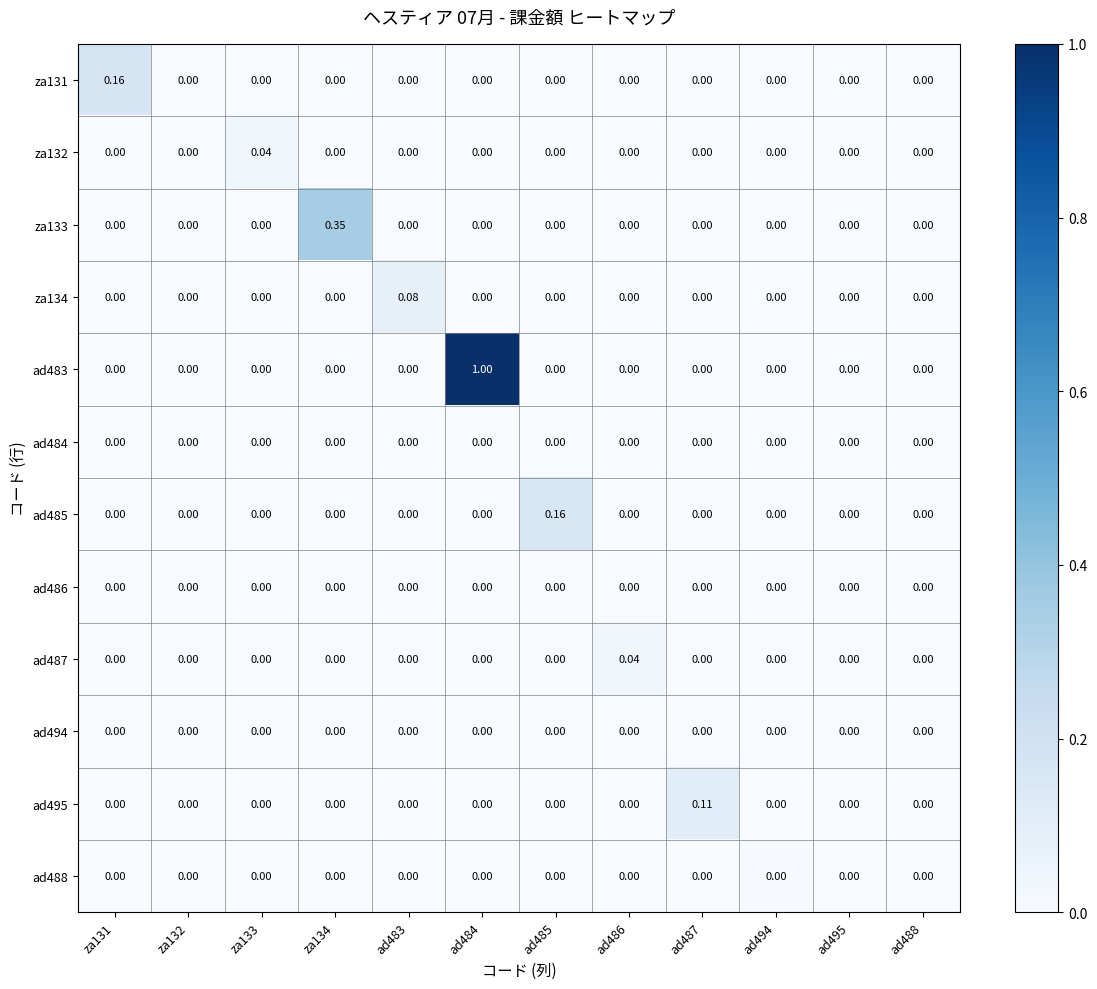

Reading right to left, transcribe all the data shown in this chart.

za131: ad488=0.0	ad495=0.0	ad494=0.0	ad487=0.0	ad486=0.0	ad485=0.0	ad484=0.0	ad483=0.0	za134=0.0	za133=0.0	za132=0.0	za131=0.2
za132: ad488=0.0	ad495=0.0	ad494=0.0	ad487=0.0	ad486=0.0	ad485=0.0	ad484=0.0	ad483=0.0	za134=0.0	za133=0.0	za132=0.0	za131=0.0
za133: ad488=0.0	ad495=0.0	ad494=0.0	ad487=0.0	ad486=0.0	ad485=0.0	ad484=0.0	ad483=0.0	za134=0.3	za133=0.0	za132=0.0	za131=0.0
za134: ad488=0.0	ad495=0.0	ad494=0.0	ad487=0.0	ad486=0.0	ad485=0.0	ad484=0.0	ad483=0.1	za134=0.0	za133=0.0	za132=0.0	za131=0.0
ad483: ad488=0.0	ad495=0.0	ad494=0.0	ad487=0.0	ad486=0.0	ad485=0.0	ad484=1.0	ad483=0.0	za134=0.0	za133=0.0	za132=0.0	za131=0.0
ad484: ad488=0.0	ad495=0.0	ad494=0.0	ad487=0.0	ad486=0.0	ad485=0.0	ad484=0.0	ad483=0.0	za134=0.0	za133=0.0	za132=0.0	za131=0.0
ad485: ad488=0.0	ad495=0.0	ad494=0.0	ad487=0.0	ad486=0.0	ad485=0.2	ad484=0.0	ad483=0.0	za134=0.0	za133=0.0	za132=0.0	za131=0.0
ad486: ad488=0.0	ad495=0.0	ad494=0.0	ad487=0.0	ad486=0.0	ad485=0.0	ad484=0.0	ad483=0.0	za134=0.0	za133=0.0	za132=0.0	za131=0.0
ad487: ad488=0.0	ad495=0.0	ad494=0.0	ad487=0.0	ad486=0.0	ad485=0.0	ad484=0.0	ad483=0.0	za134=0.0	za133=0.0	za132=0.0	za131=0.0
ad494: ad488=0.0	ad495=0.0	ad494=0.0	ad487=0.0	ad486=0.0	ad485=0.0	ad484=0.0	ad483=0.0	za134=0.0	za133=0.0	za132=0.0	za131=0.0
ad495: ad488=0.0	ad495=0.0	ad494=0.0	ad487=0.1	ad486=0.0	ad485=0.0	ad484=0.0	ad483=0.0	za134=0.0	za133=0.0	za132=0.0	za131=0.0
ad488: ad488=0.0	ad495=0.0	ad494=0.0	ad487=0.0	ad486=0.0	ad485=0.0	ad484=0.0	ad483=0.0	za134=0.0	za133=0.0	za132=0.0	za131=0.0